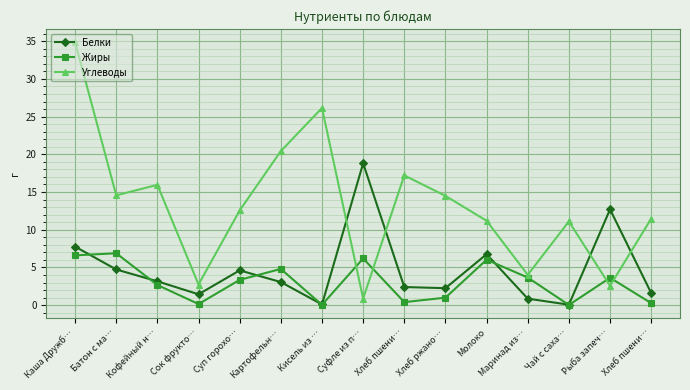

At which label does Углеводы reach its peak?

Каша Дружб…